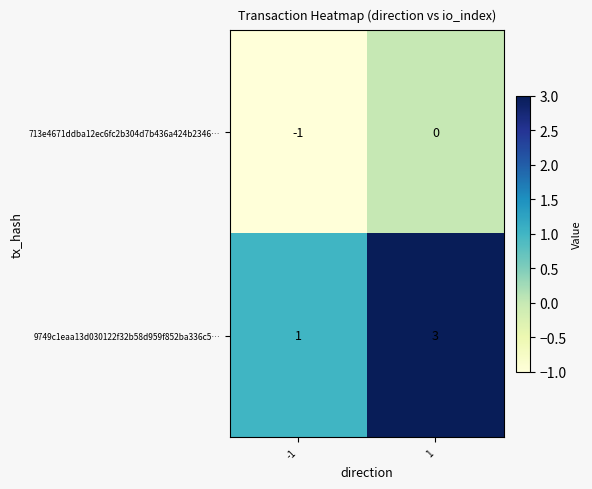

At 1, list the series in order from smallest to largest.

713e4671ddba12ec6fc2b304d7b436a424b2346…, 9749c1eaa13d030122f32b58d959f852ba336c5…